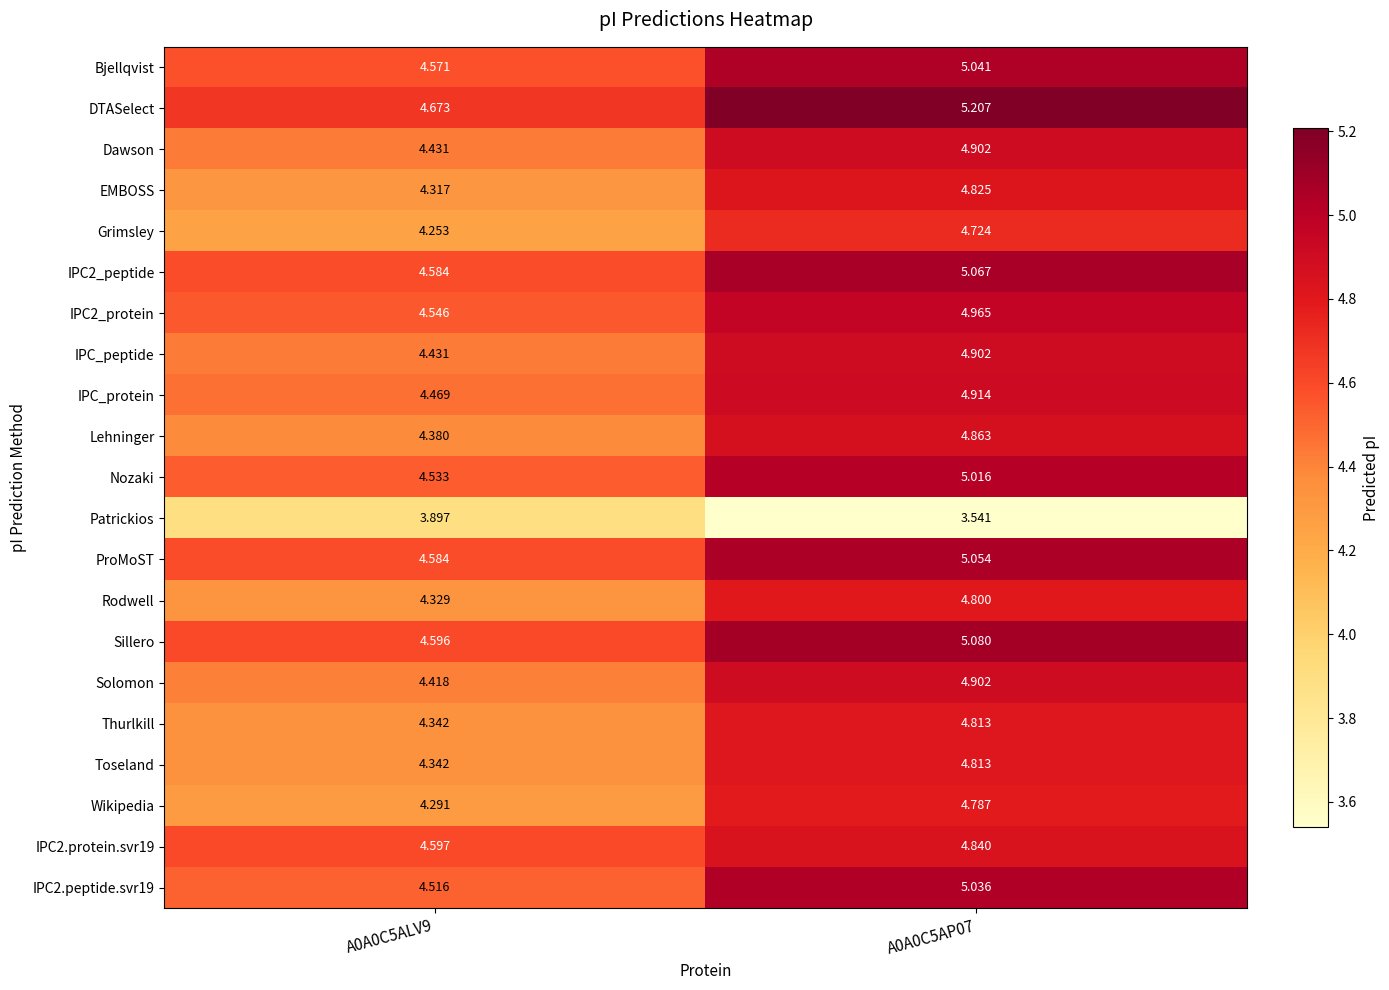

Which series changed the most between A0A0C5ALV9 and A0A0C5AP07?

DTASelect